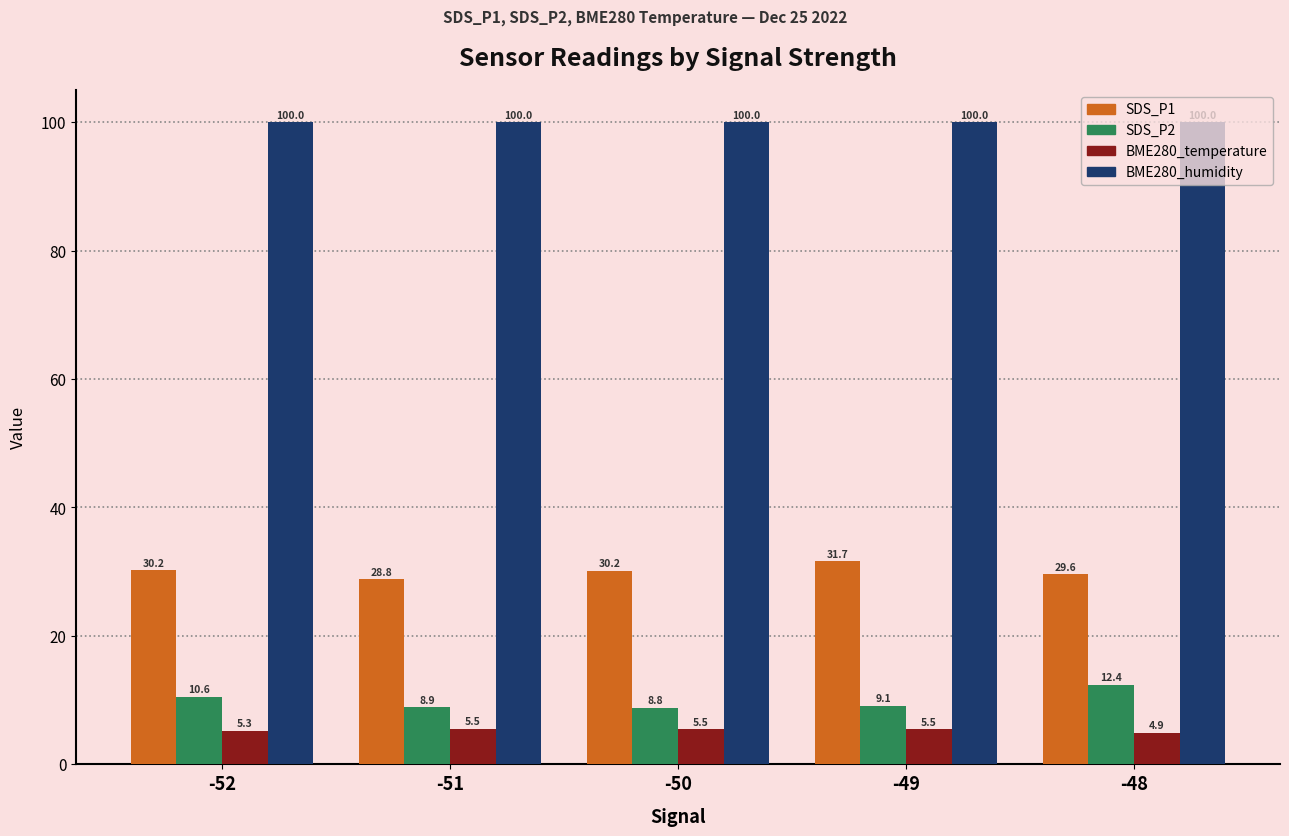

What is the total value across all series at -51?

143.2